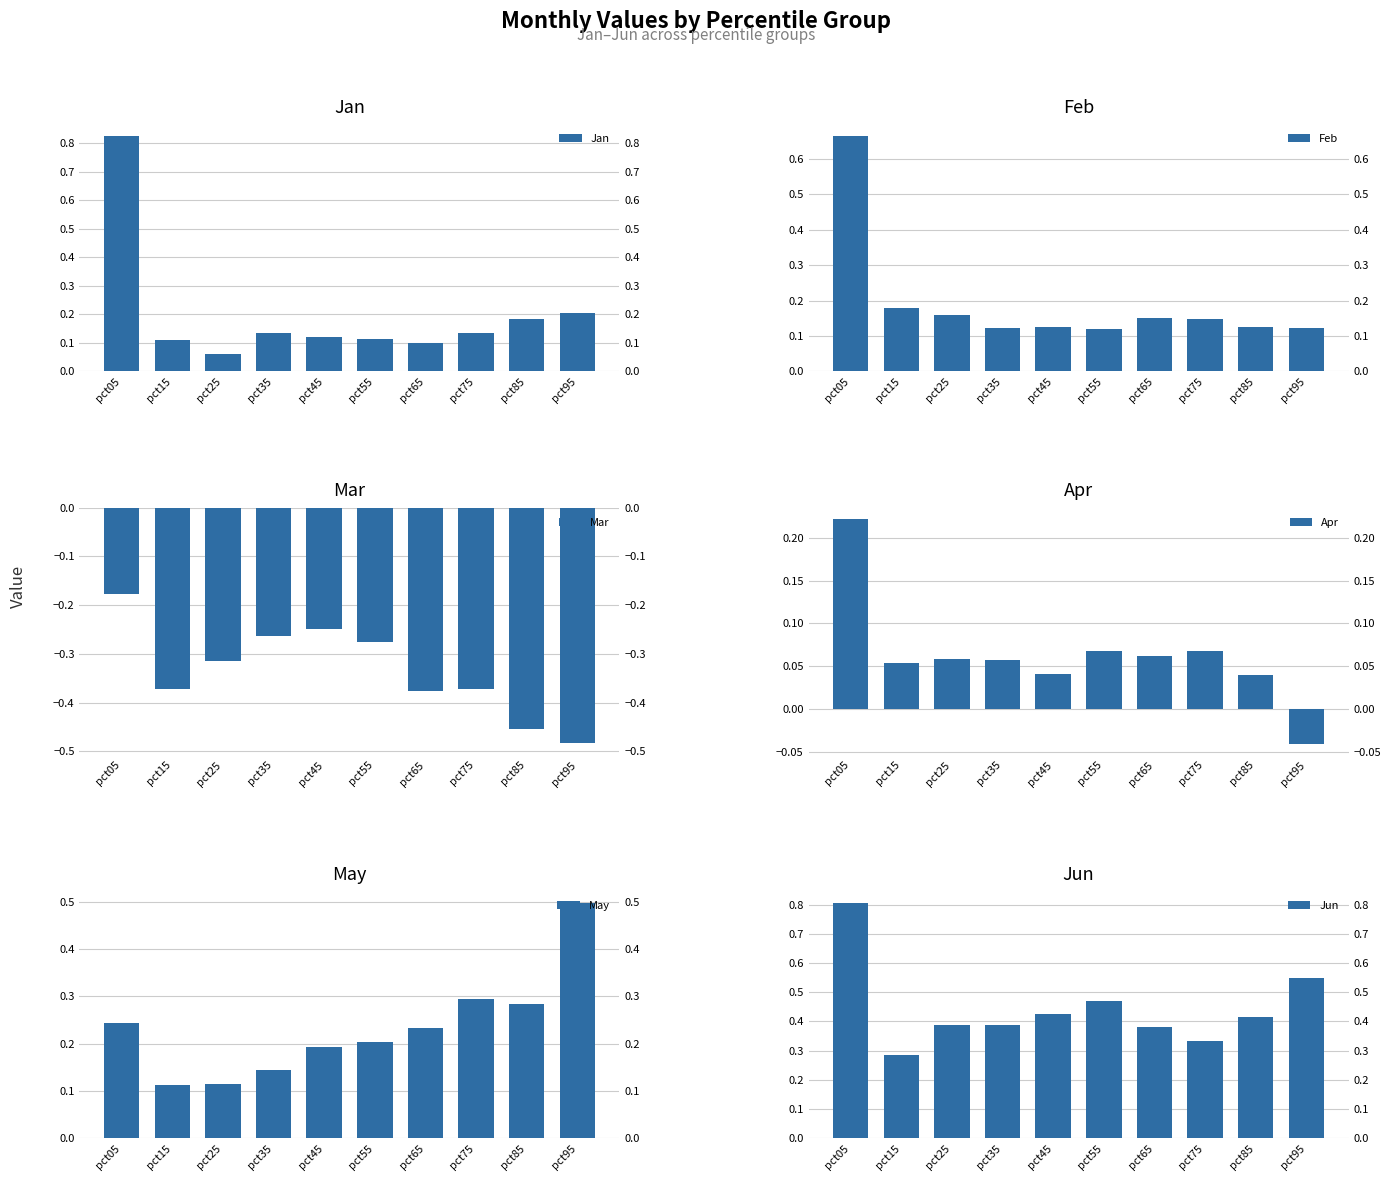

Which series has the largest range (max minus min)?

Jan